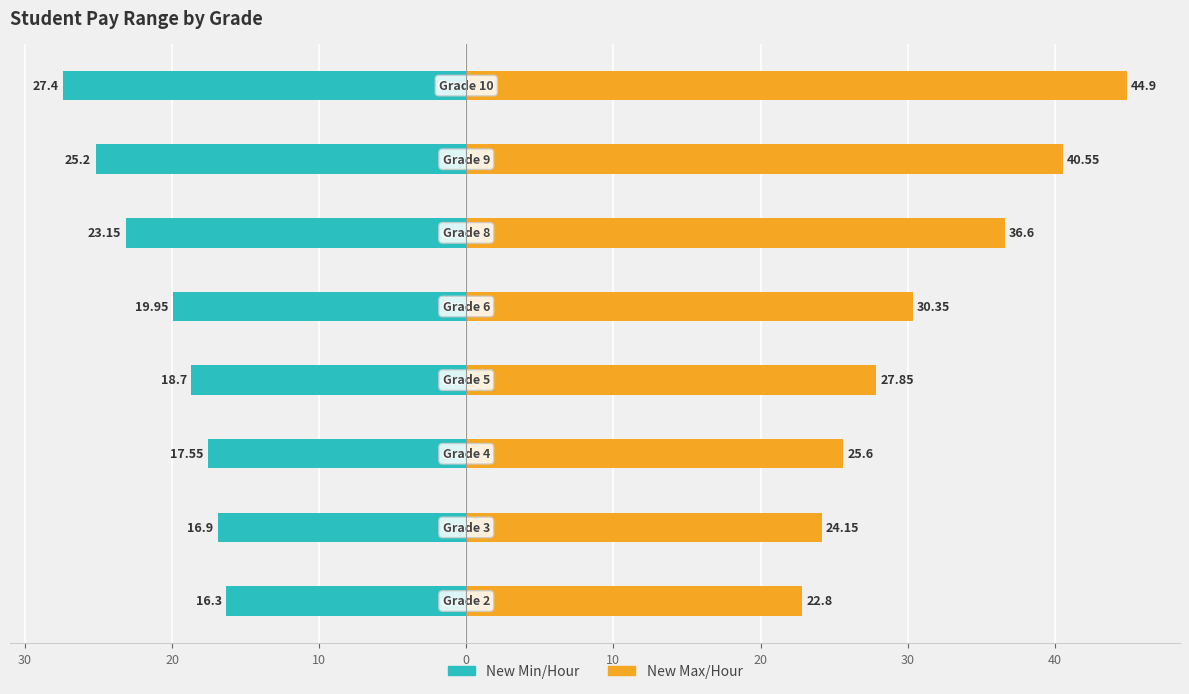

Which series has the widest spread of values?

New Max/Hour